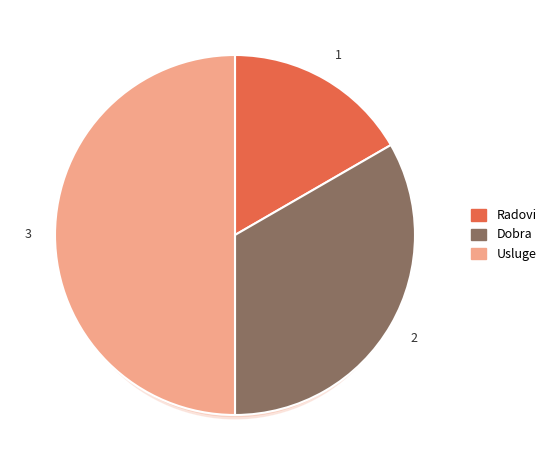

Is it true that Dobra is 33% of the pie?

True